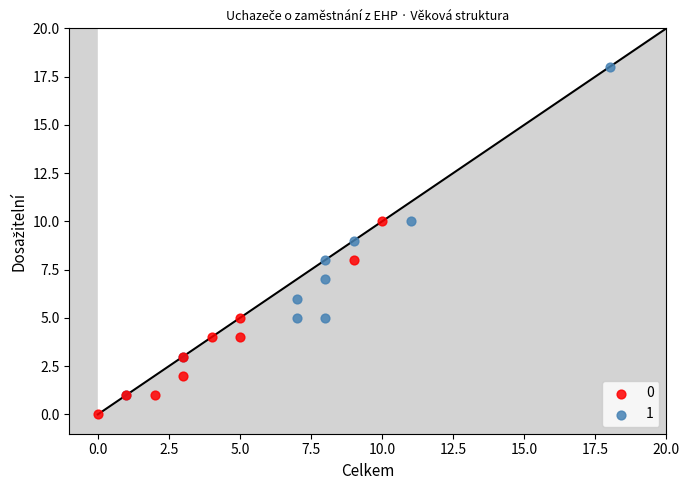

Which series contains the lowest Y value?

0